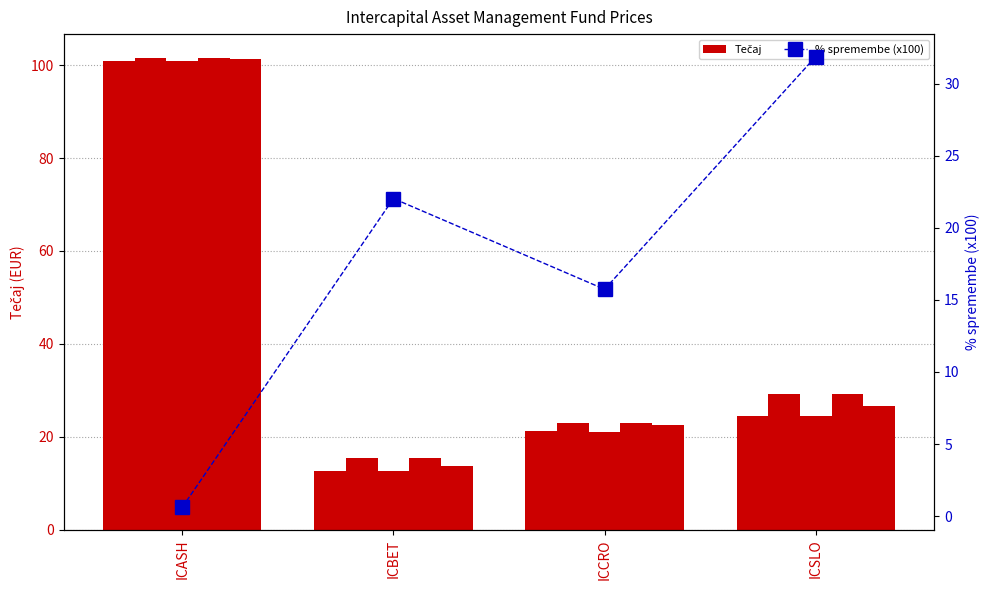

Which series has the largest total across all categories?

Max